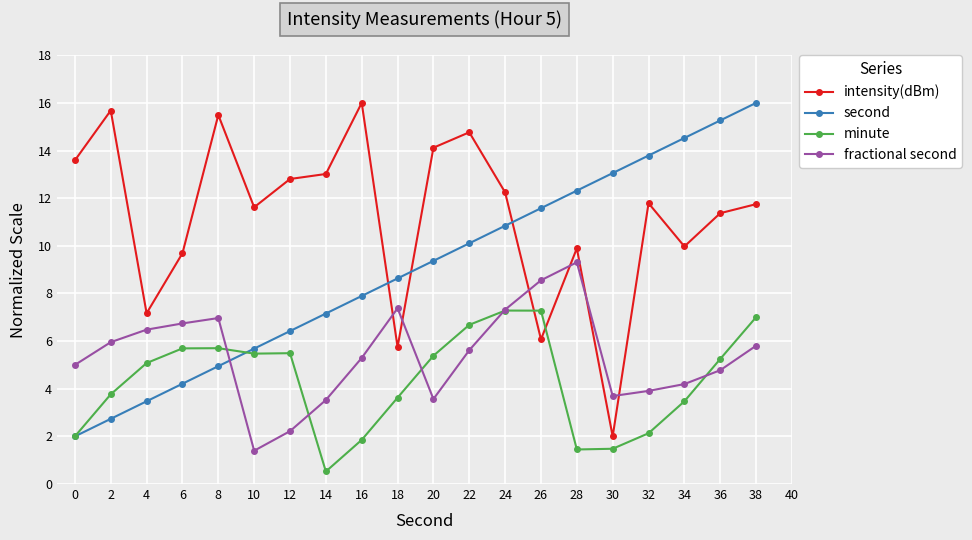

Rank the series by their average value, from lowest to highest.

minute, fractional second, second, intensity(dBm)